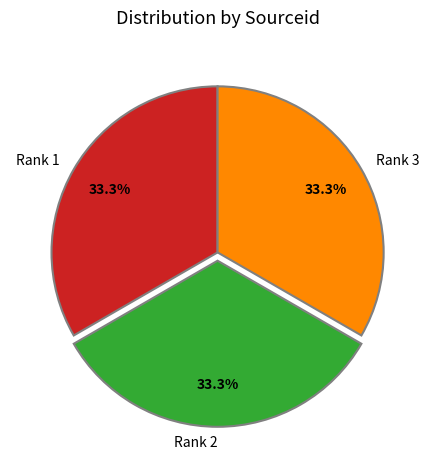

What percentage do Rank 3 and Rank 1 together represent?

66.7%